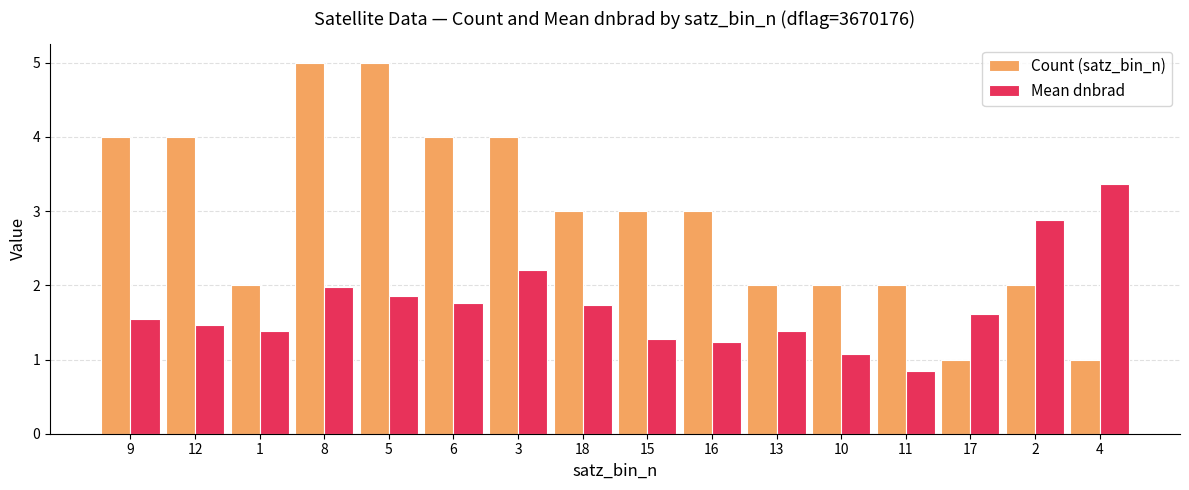

The Mean dnbrad series shows 1.5 at 9. True or false?

True